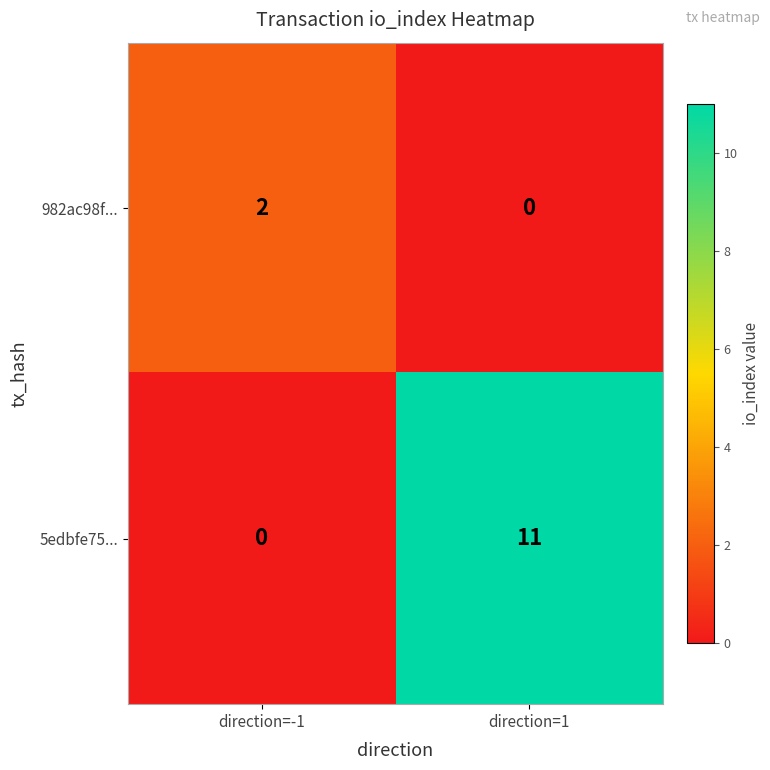

List the series in order of their peak value, lowest first.

982ac98f..., 5edbfe75...